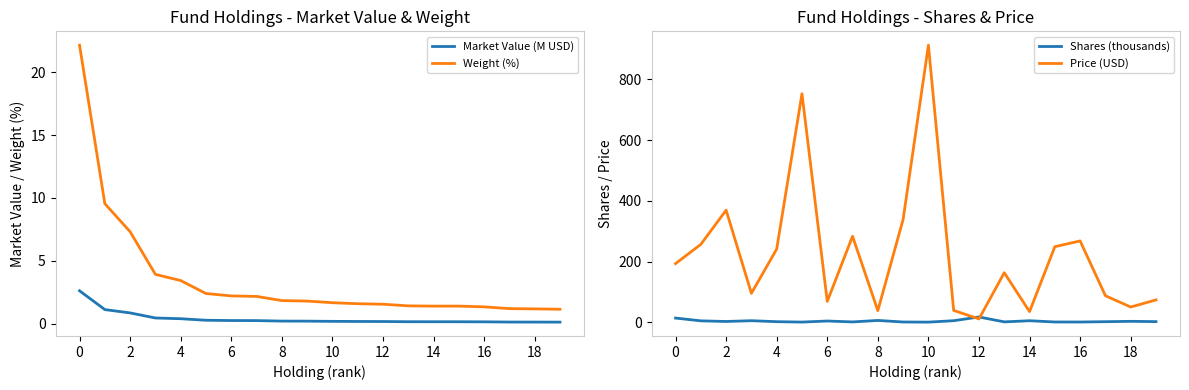

True or false: Market Value (M USD) and Weight (%) intersect in this chart.

False